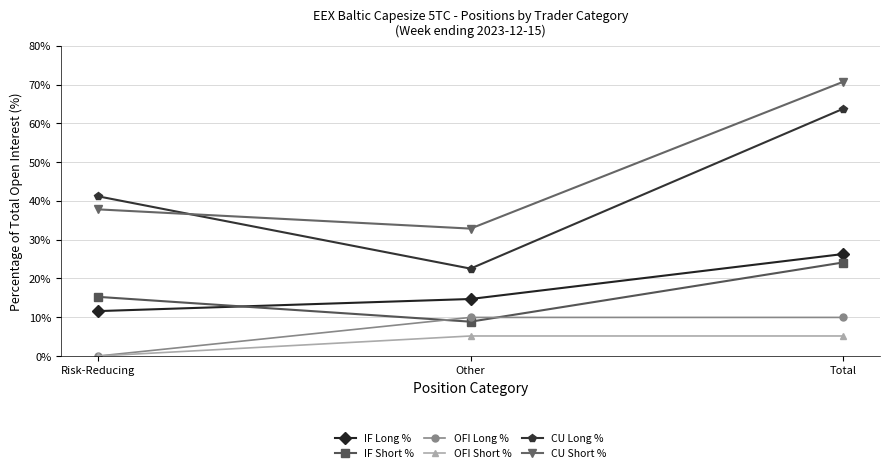

What is the average value of the OFI Short % series?

3.4